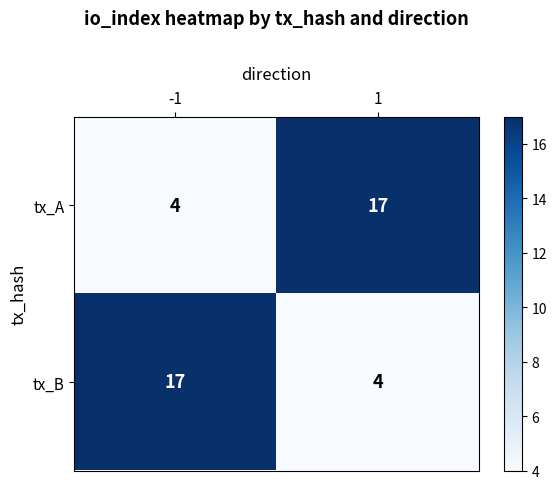

What is the sum of all tx_A values?

21